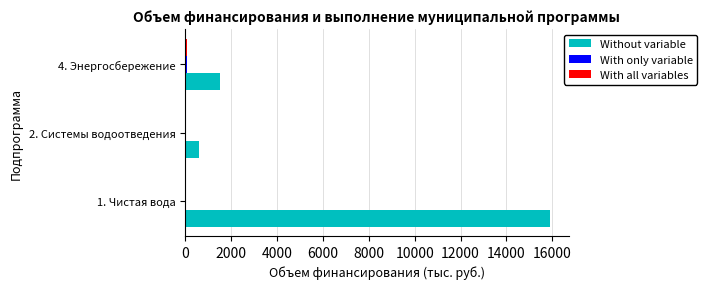

Which category has the highest value across all series?

1. Чистая вода